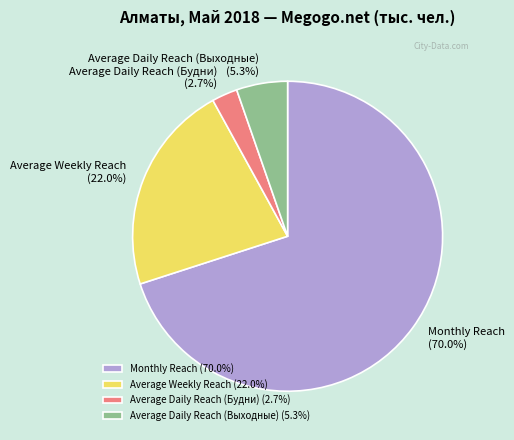

What is the majority slice?

Monthly Reach